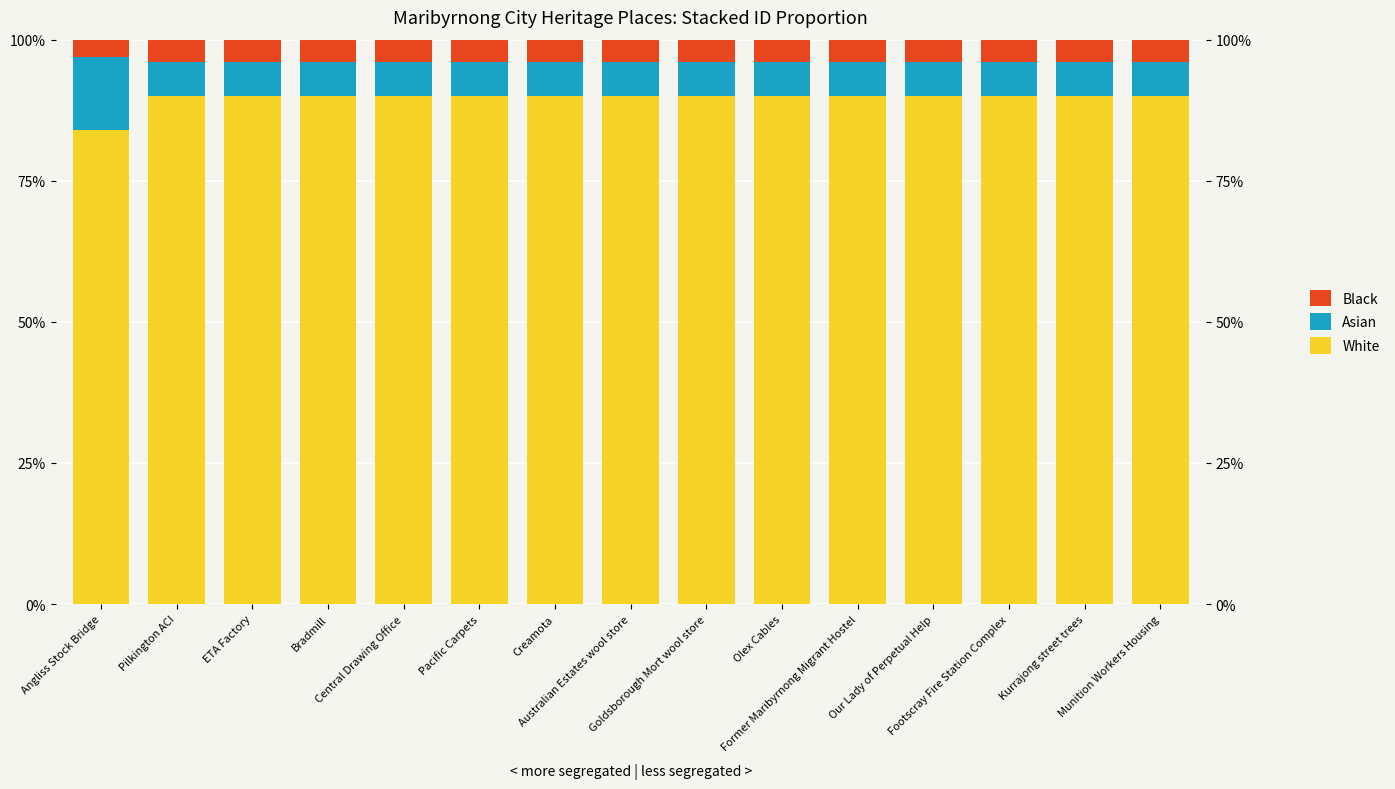

Which category has the lowest value in the White series?

Angliss Stock Bridge